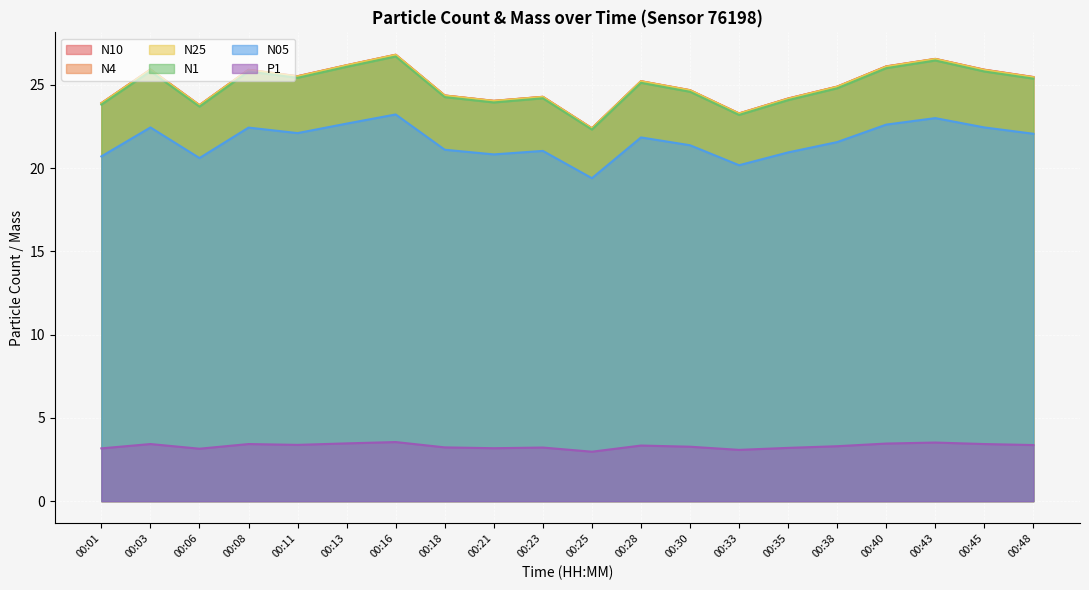

Which series changed the most between 00:18 and 00:33?

N4